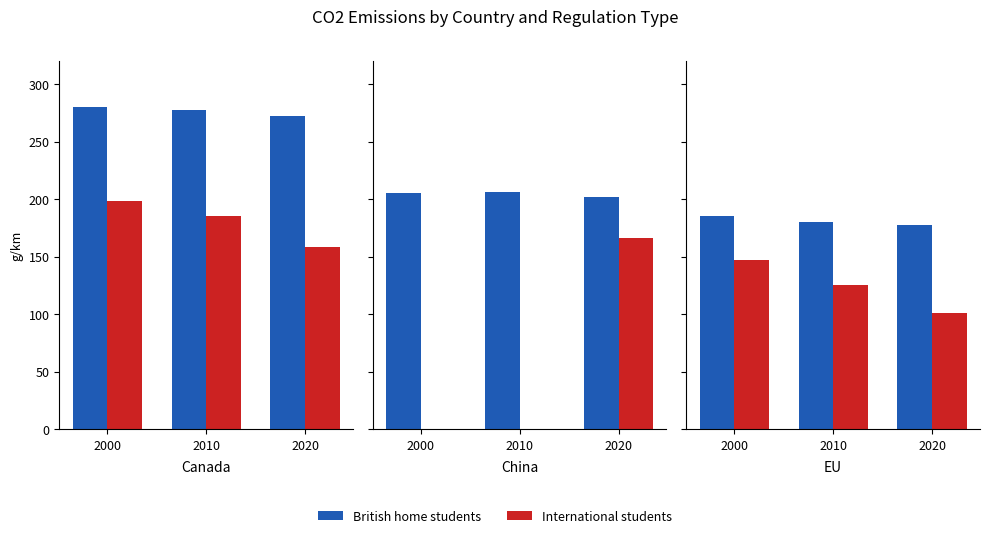

Which series has the largest range (max minus min)?

International students